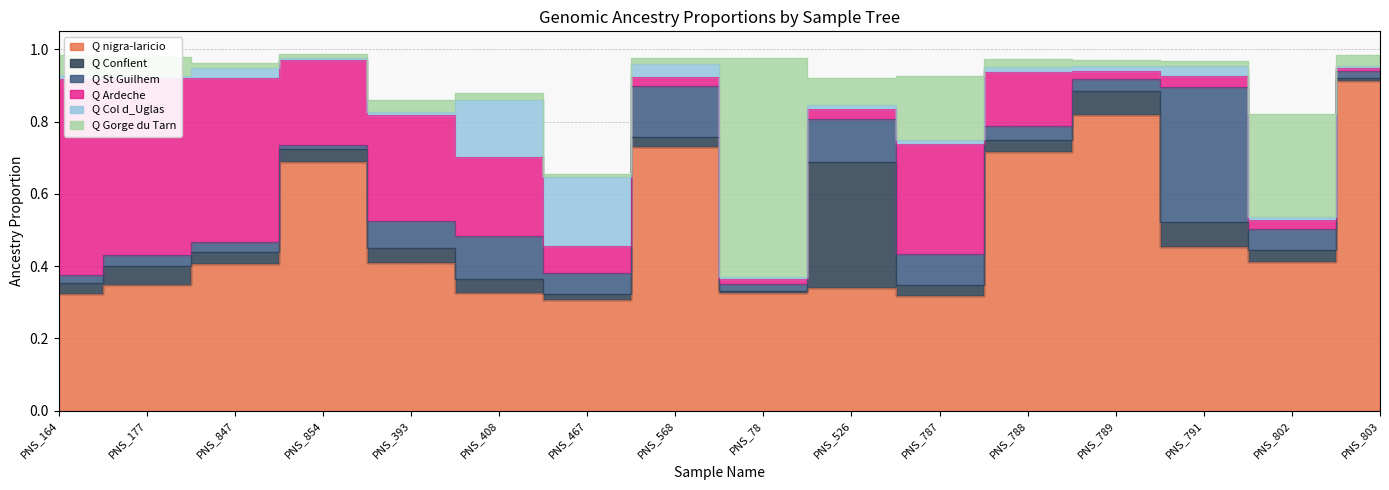

What position from the right is PNS_802?

2